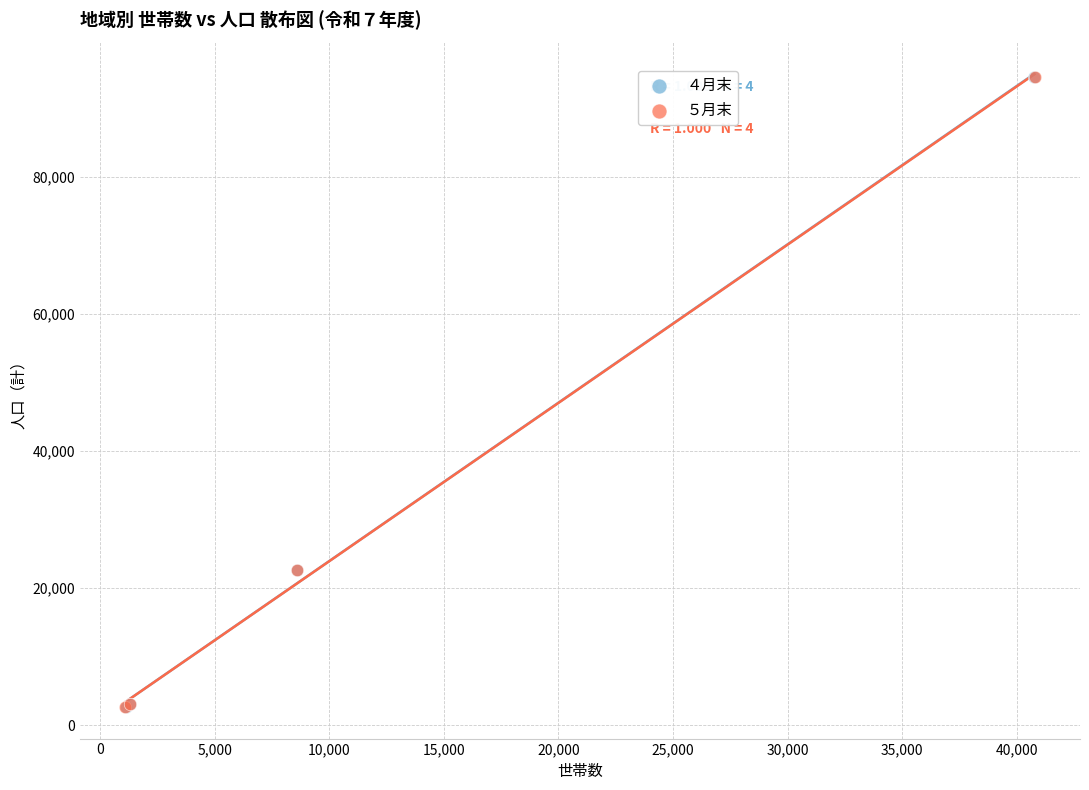

Which series has the widest spread of Y values?

５月末